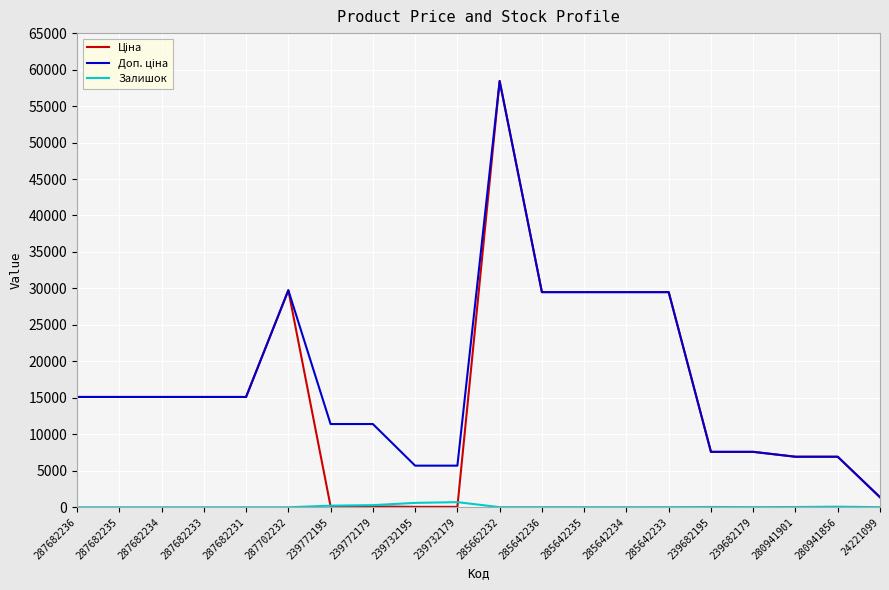

At how many categories does at least one series exceed 18066?

6